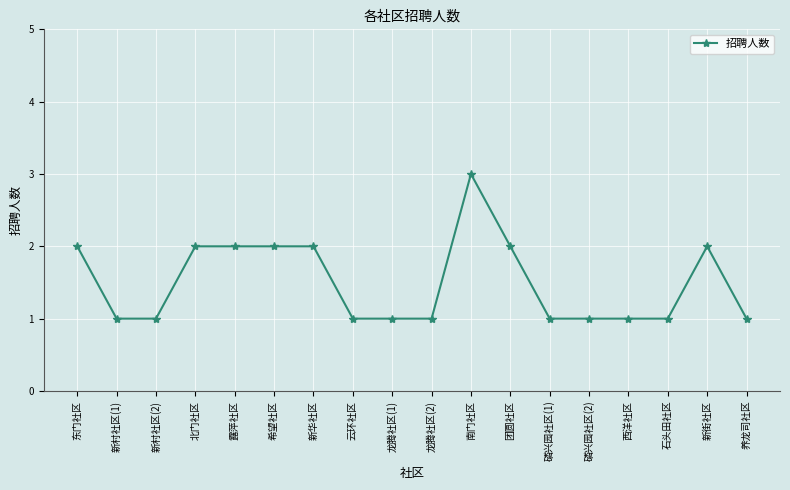

What is the greatest value displayed?

3